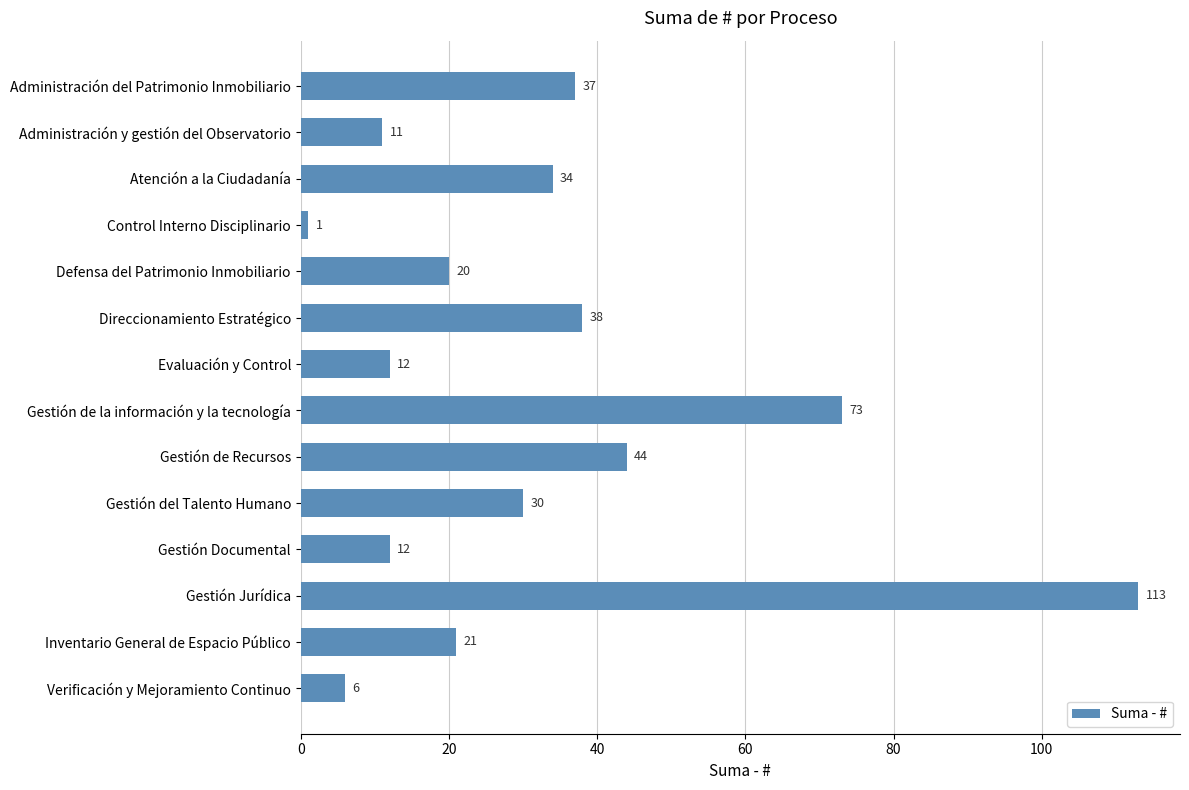

What is the maximum value shown in the chart?

113